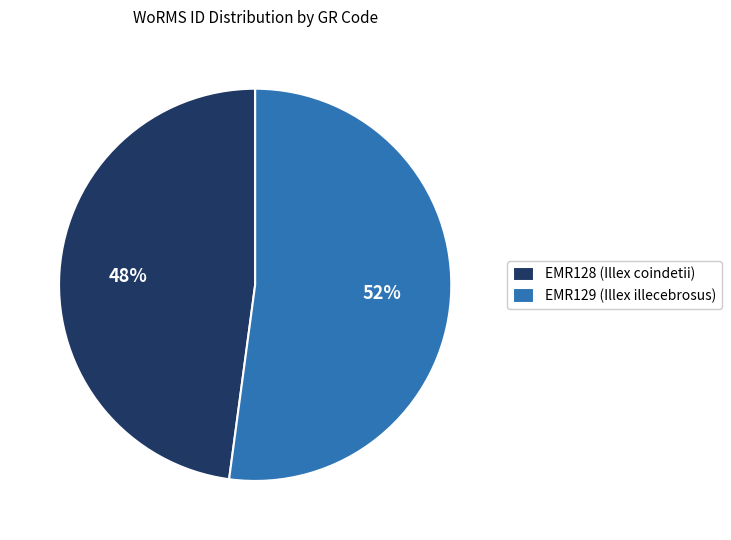

Is there any slice that represents more than half of the pie?

Yes